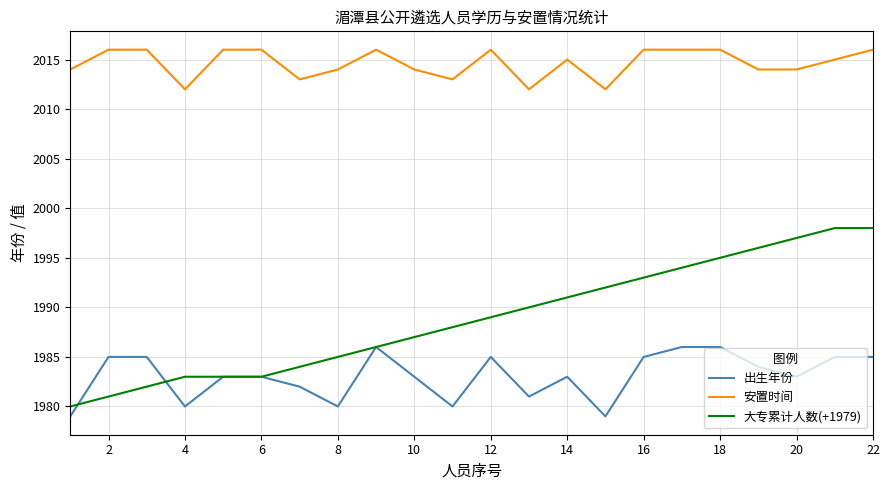

Which series has the largest range (max minus min)?

大专累计人数(+1979)